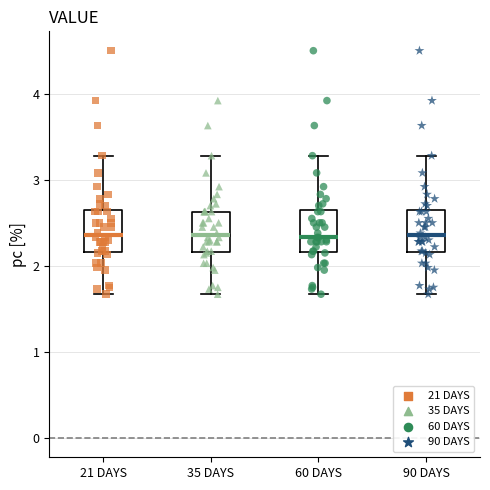

Where does the lower whisker of the box for 60 DAYS end on the y-axis? The values are not printed on the chart, so give them approximately, as read against the axis.

1.7